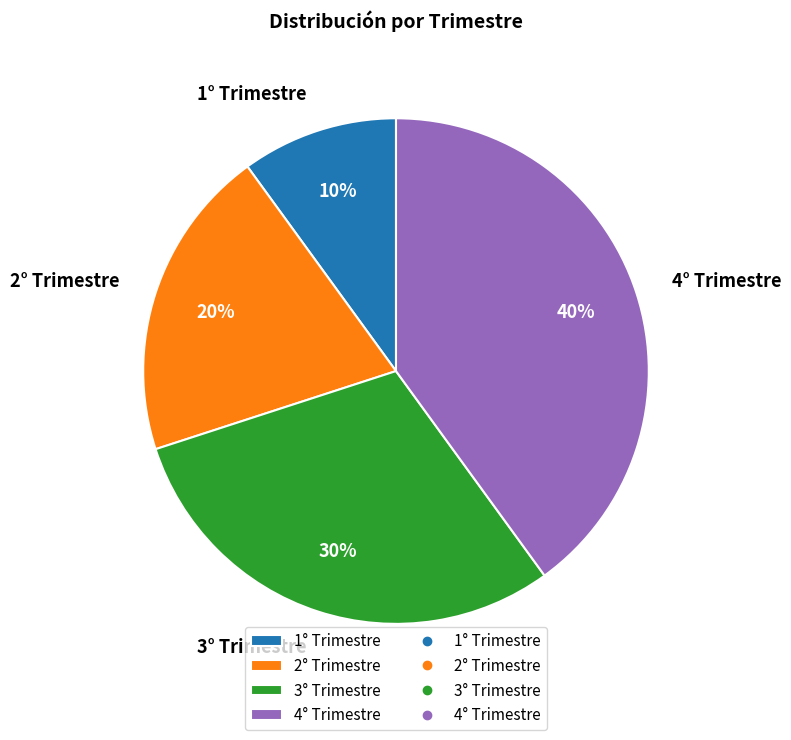

Count the number of slices in the pie.

4